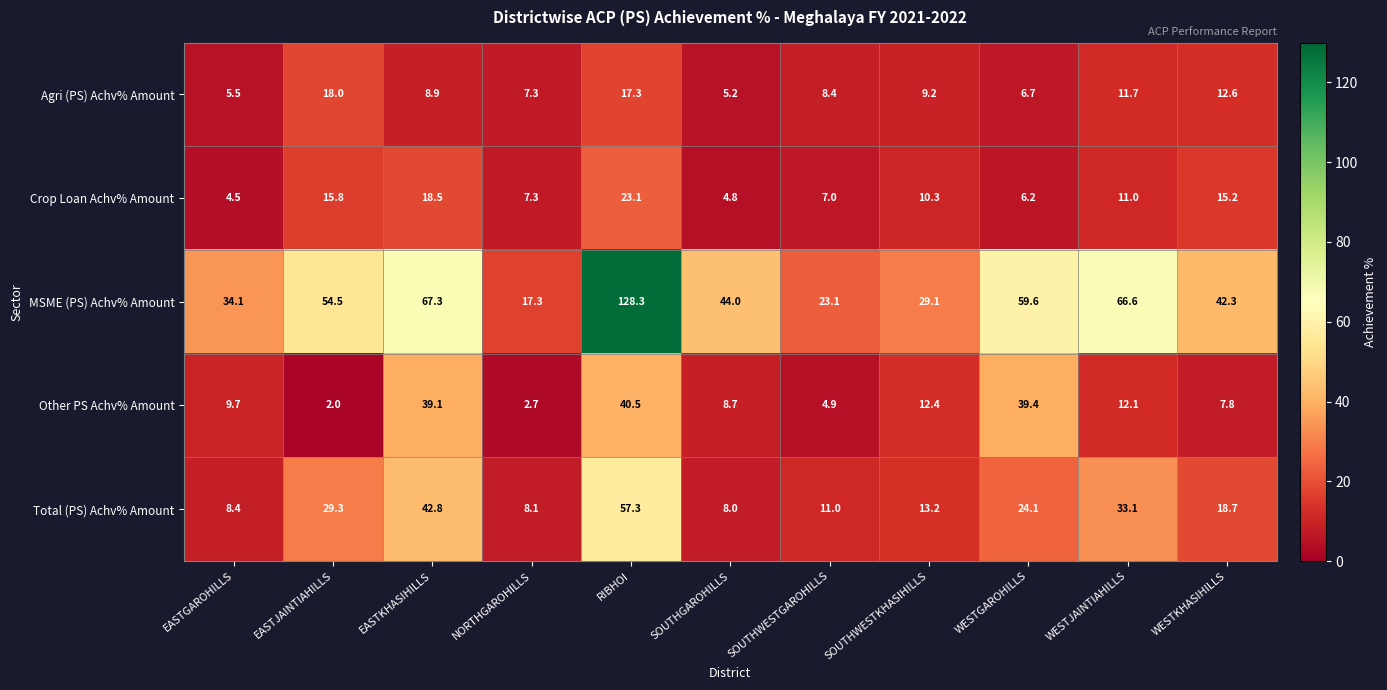

Which series changed the most between EASTKHASIHILLS and WESTKHASIHILLS?

Other PS Achv% Amount